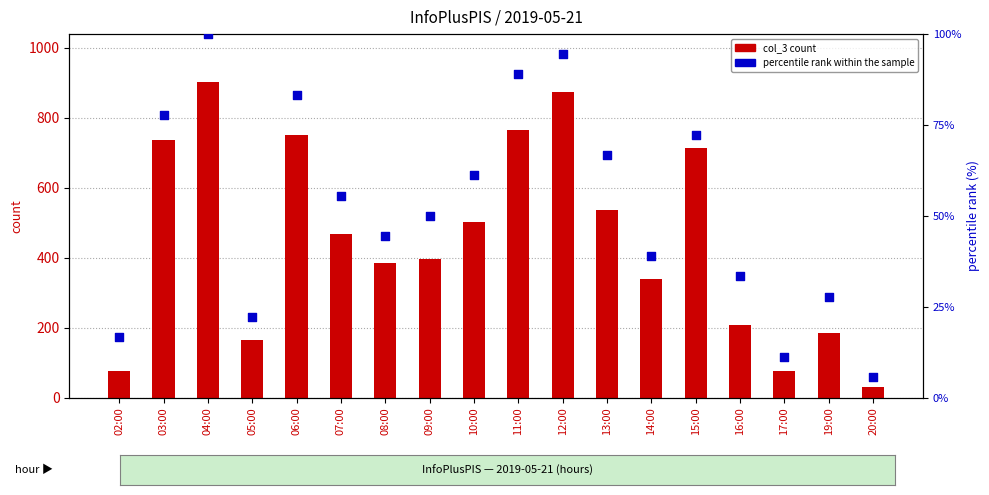

Which series contains the highest Y value?

col_3 count